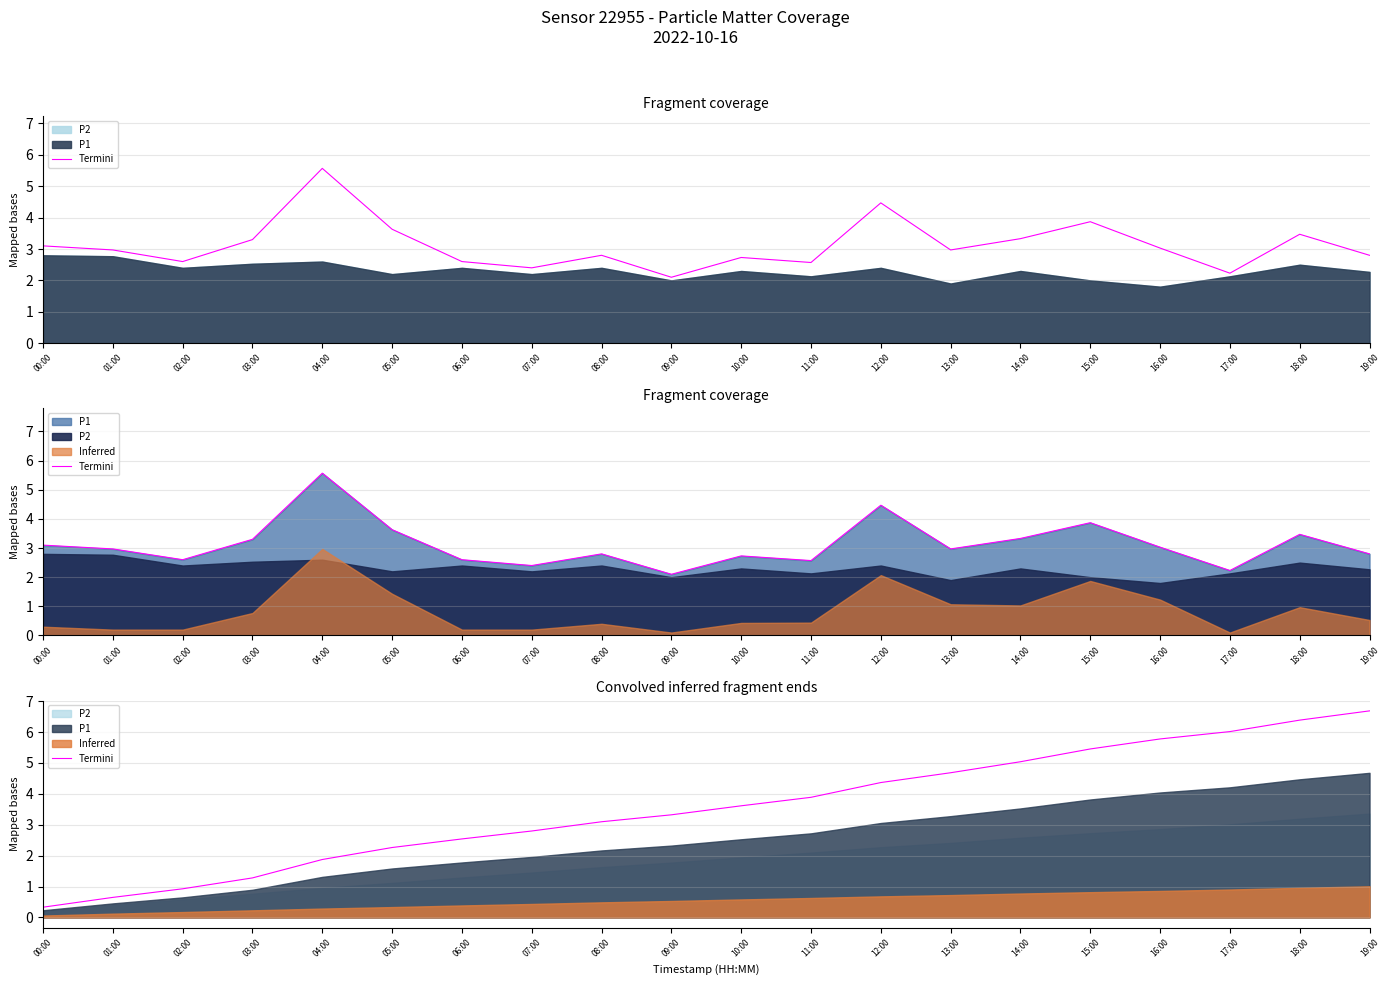

The chart shows a value of 0.9 at 02:00. True or false?

True